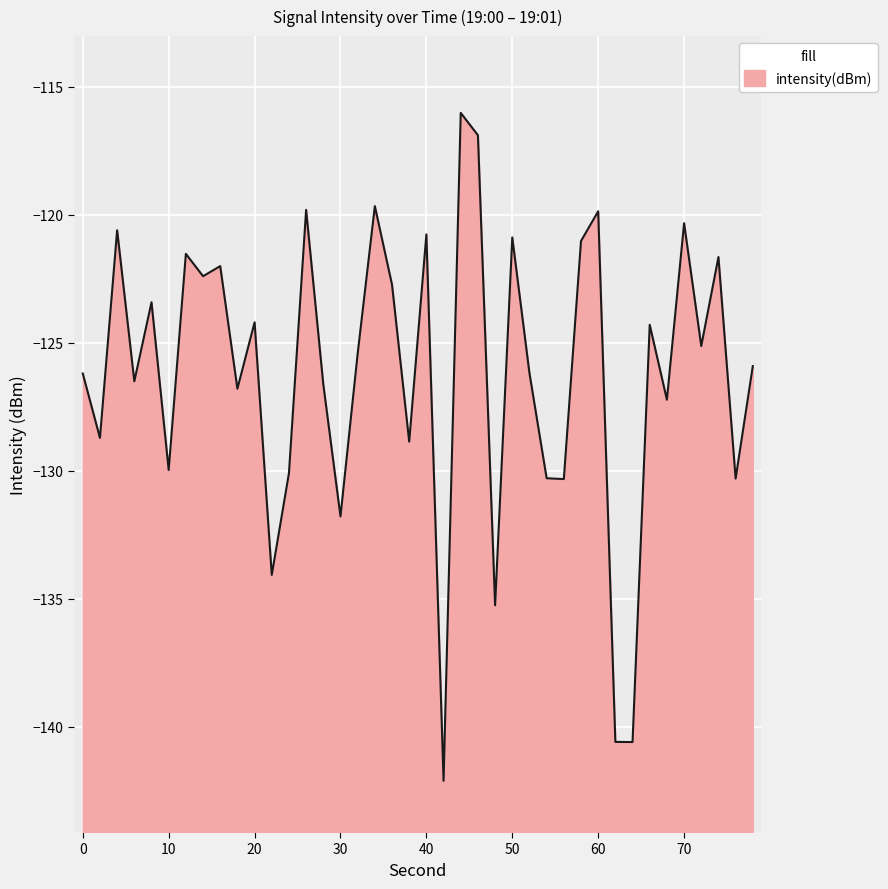

What is the maximum value shown in the chart?

-116.0